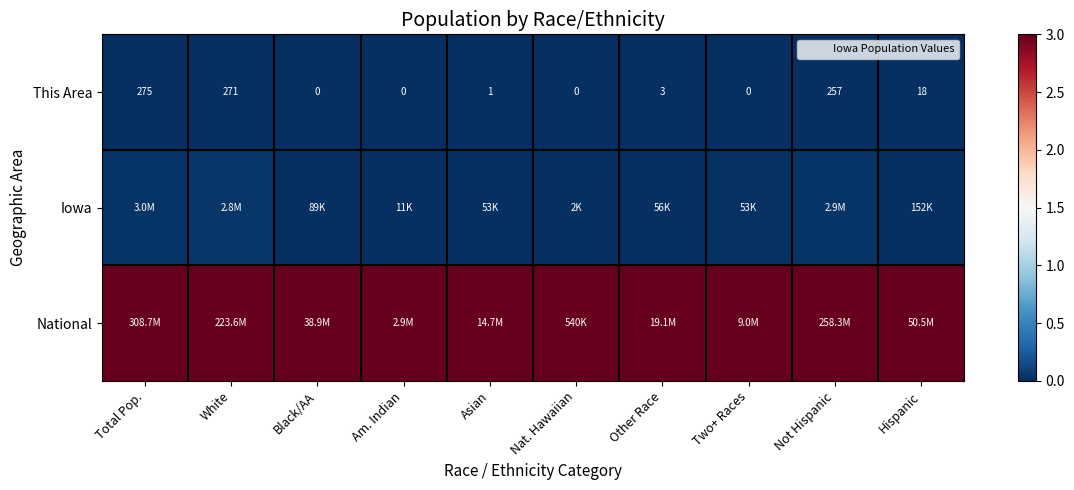

True or false: National has a value of 3.0 at Not Hispanic.

True